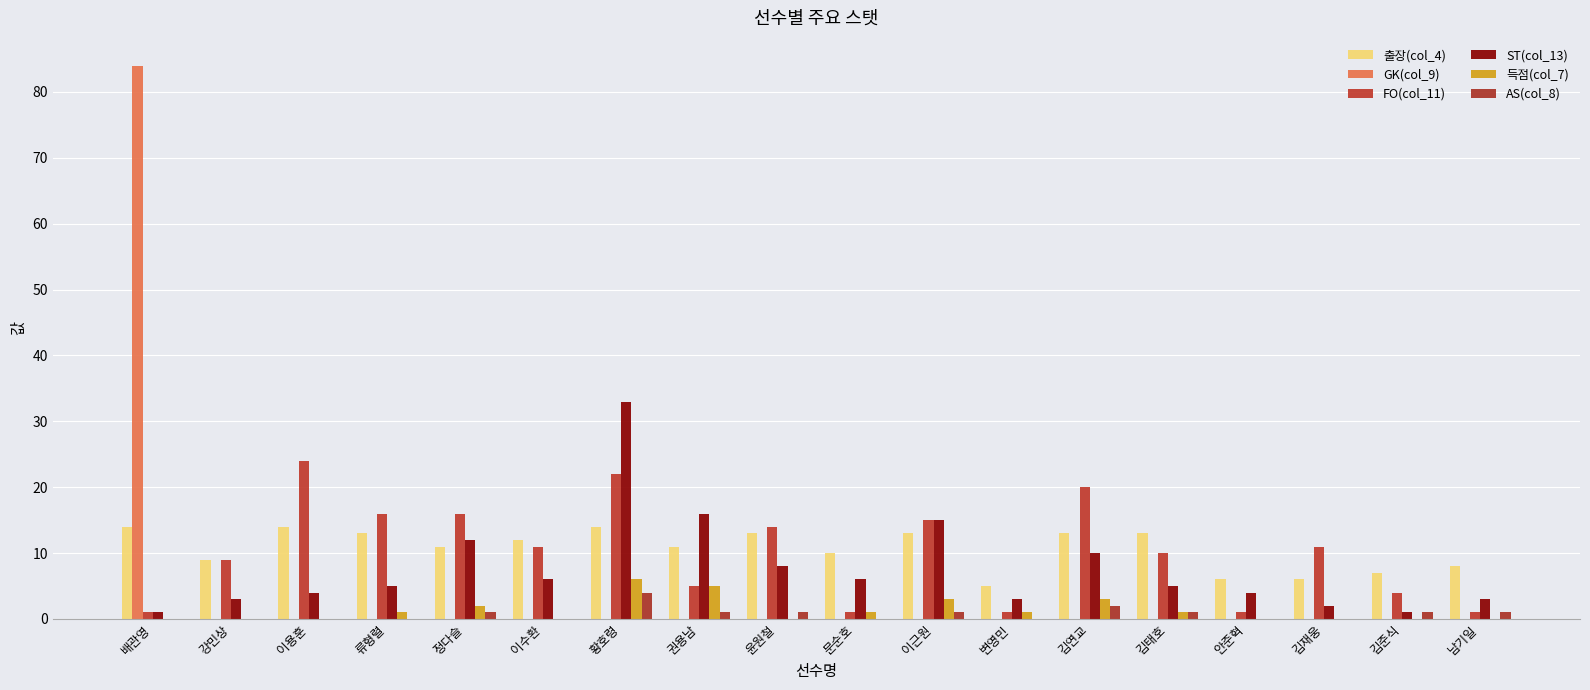

How many groups of bars are there?

18